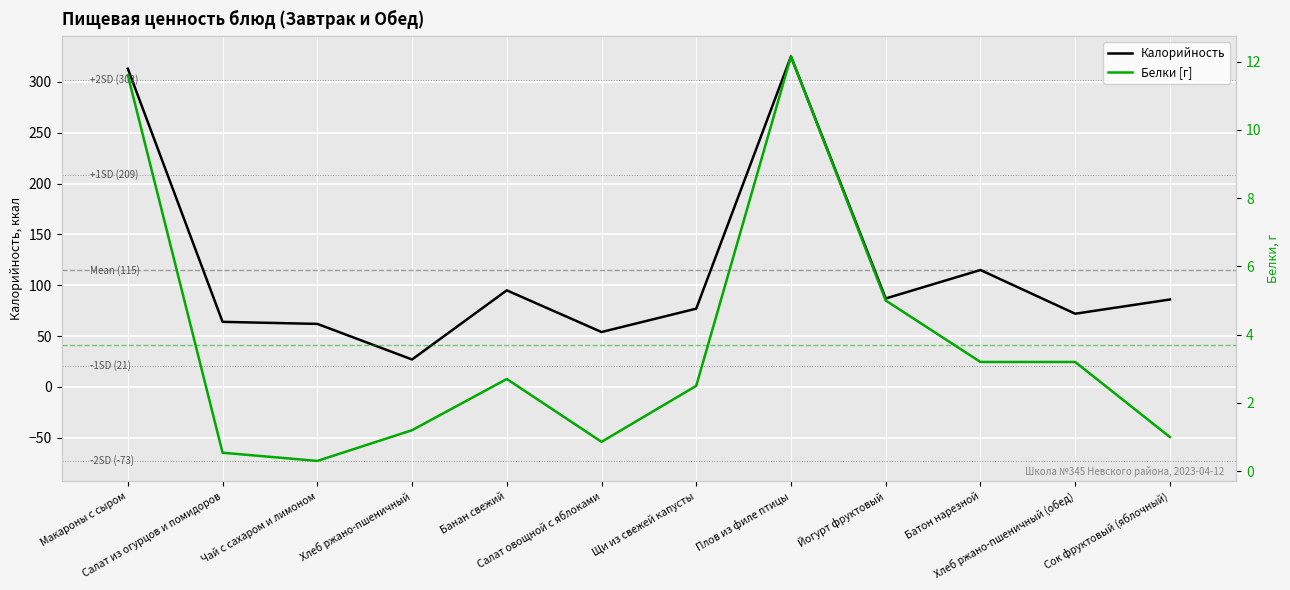

What is the difference between the maximum and minimum values in the Калорийность series?

298